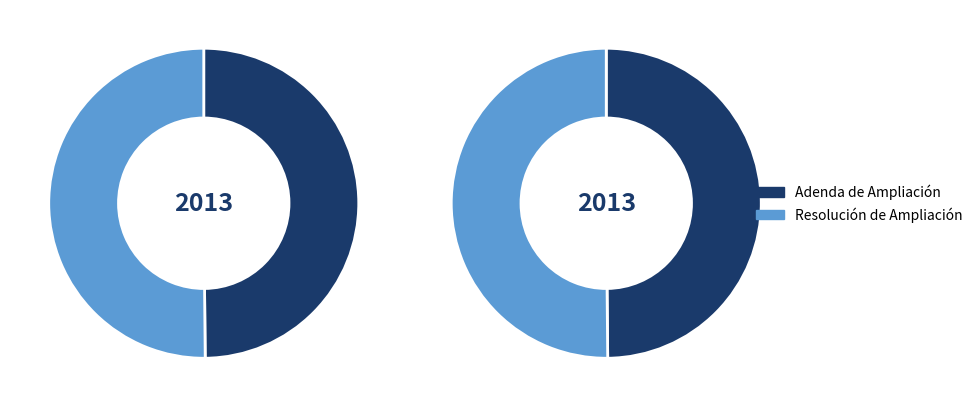

Is there a majority slice in this chart?

Yes